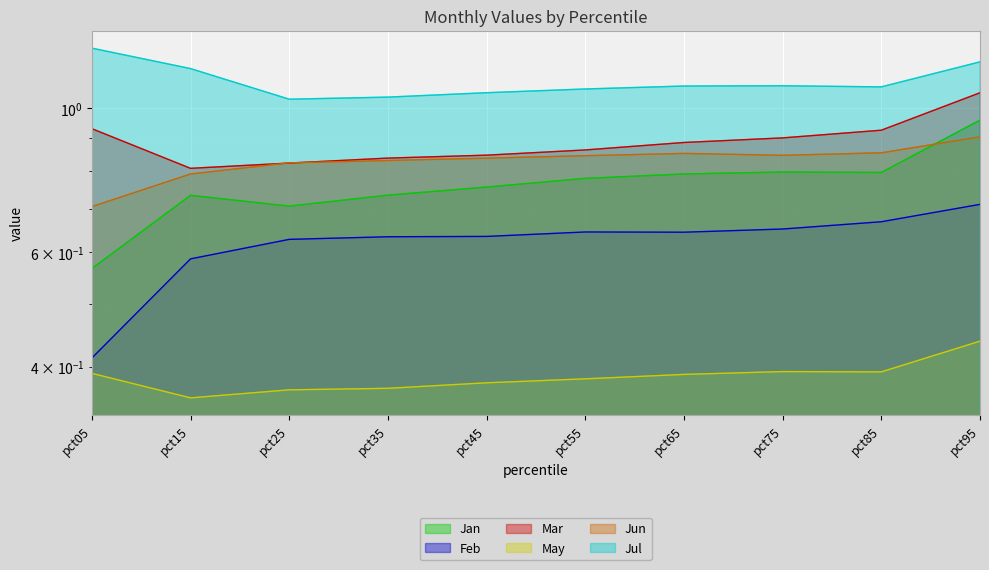

Count the number of data series in this chart.

6